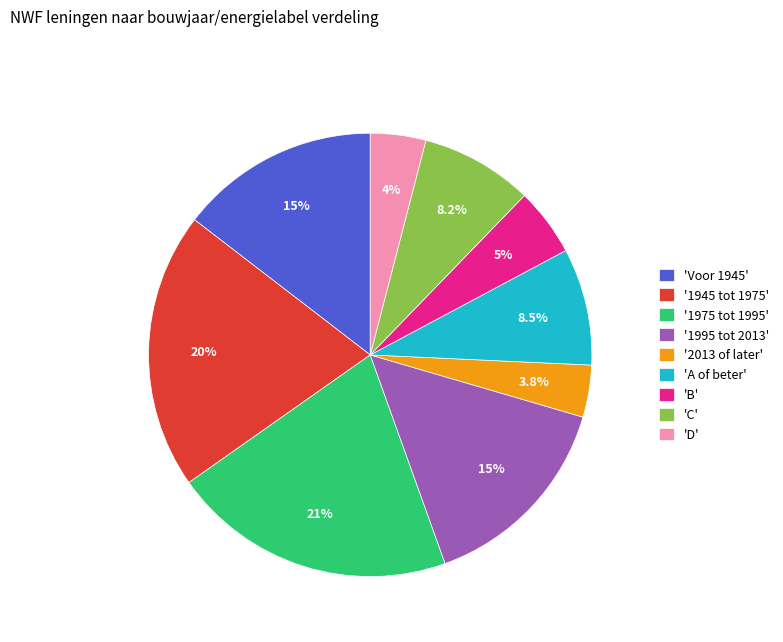

Approximately how many times larger is the value at '1945 tot 1975' compared to 'C'?

2.5